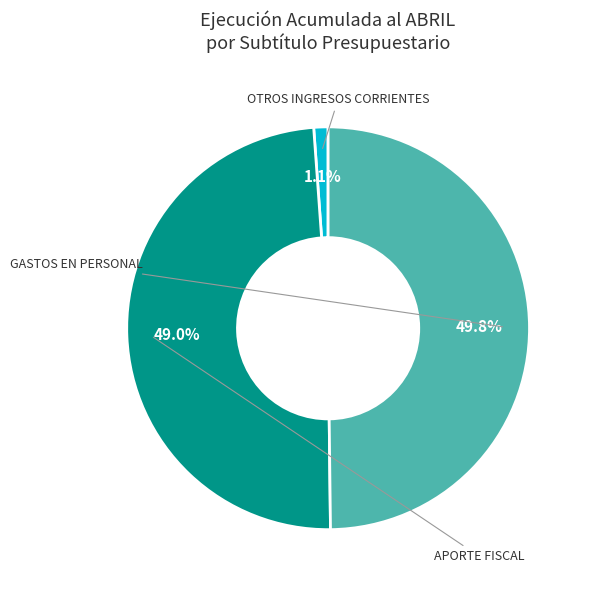

Is GASTOS EN PERSONAL the majority of the pie?

No